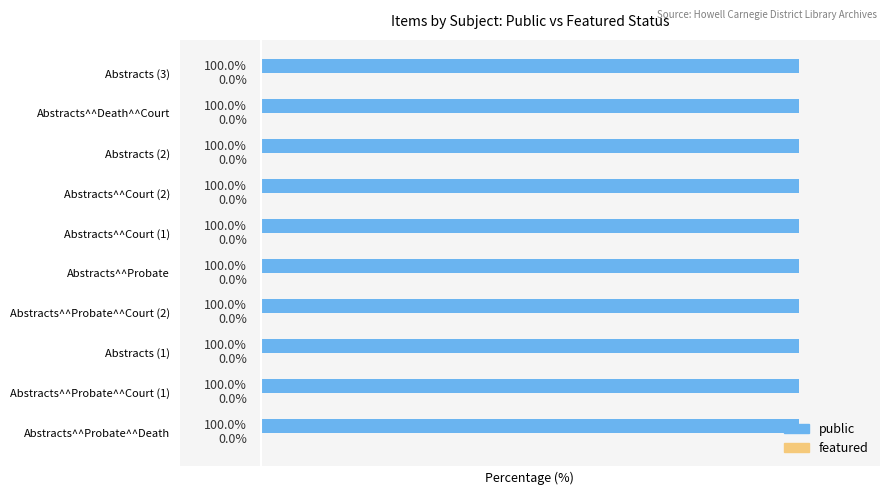

List the labels in order of public value, largest first.

Abstracts^^Probate^^Death, Abstracts^^Probate^^Court, Abstracts, Abstracts^^Probate^^Court, Abstracts^^Probate, Abstracts^^Court, Abstracts^^Court, Abstracts, Abstracts^^Death^^Court, Abstracts